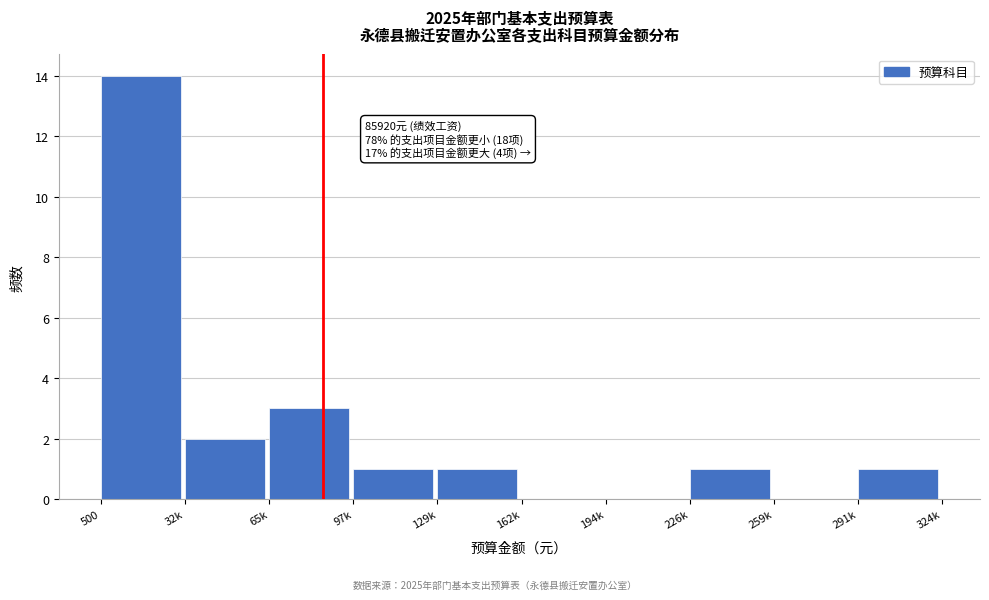

Reading left to right, transcribe all the data shown in this chart.

500=14	32k=2	65k=3	97k=1	129k=1	162k=0	194k=0	226k=1	259k=0	291k=1